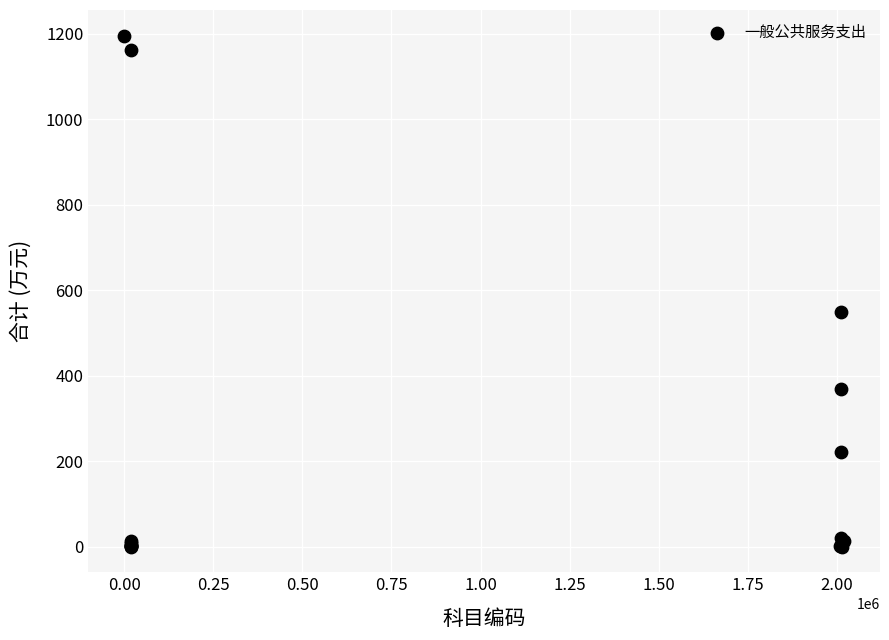

What Y value in the scatter plot is closest to 598?

550.4